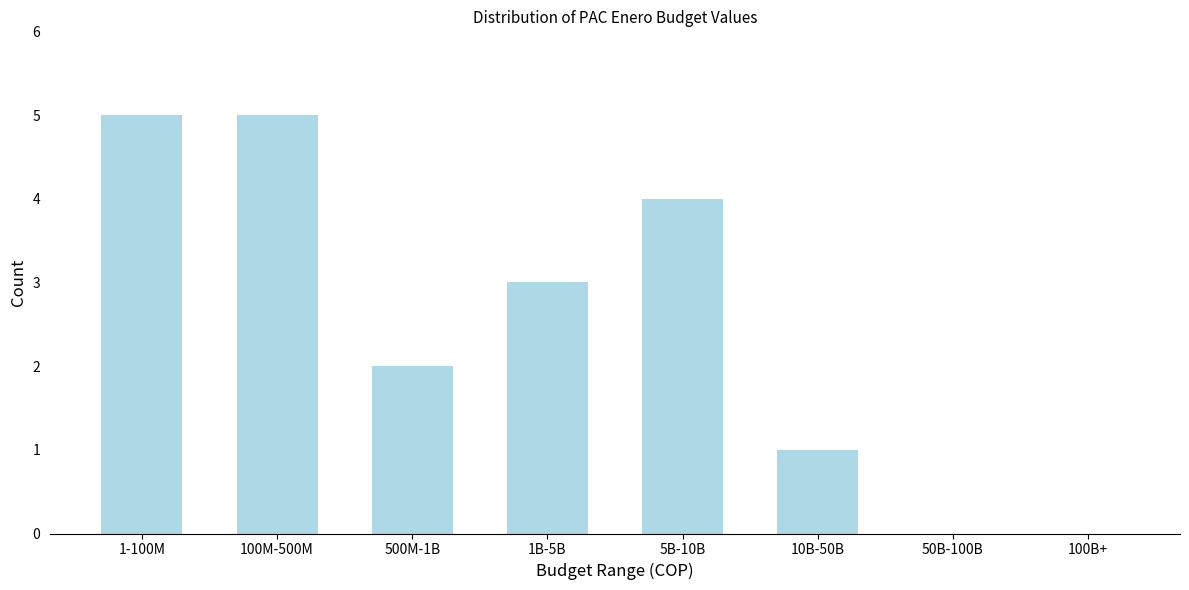

Reading right to left, extract all data points from this chart.

100B+=0	50B-100B=0	10B-50B=1	5B-10B=4	1B-5B=3	500M-1B=2	100M-500M=5	1-100M=5